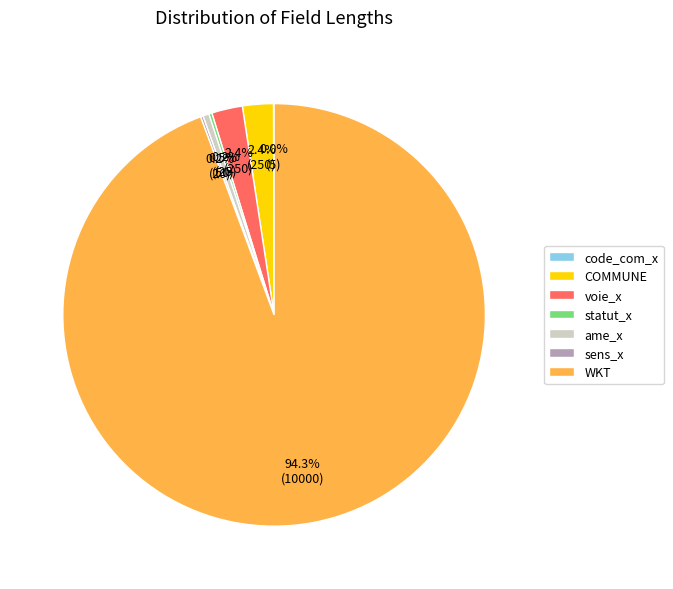

Is WKT the majority of the pie?

Yes